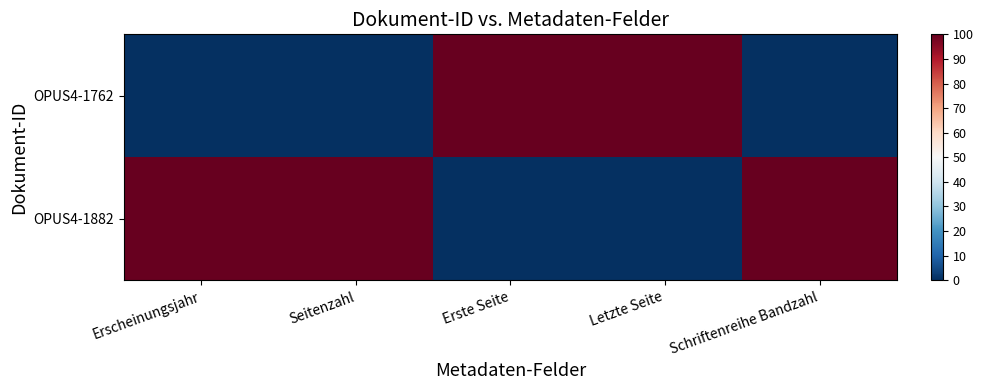

What is the maximum value shown in the chart?

100